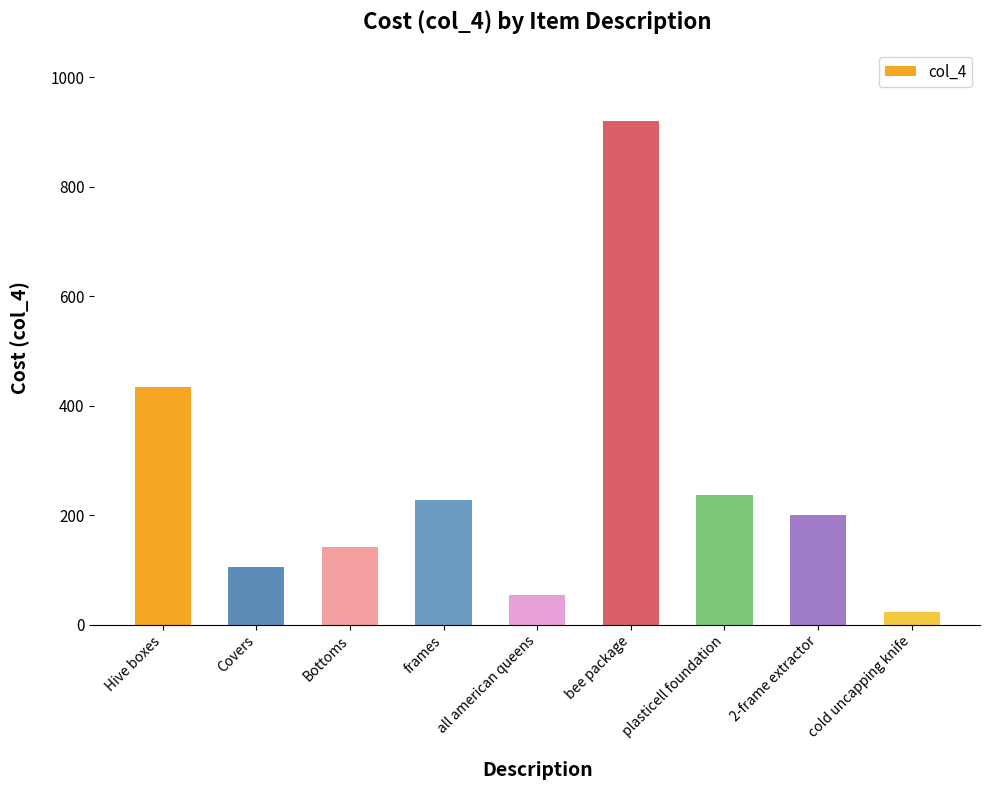

At which category does the chart reach its peak across all series?

bee package